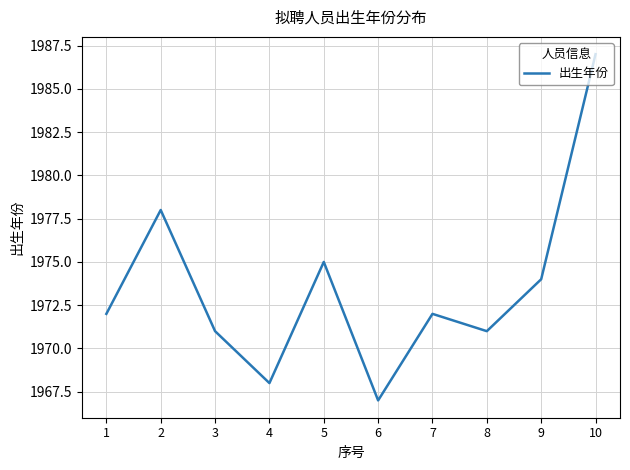

Reading left to right, list all the values displayed in this chart.

1=1972	2=1978	3=1971	4=1968	5=1975	6=1967	7=1972	8=1971	9=1974	10=1987